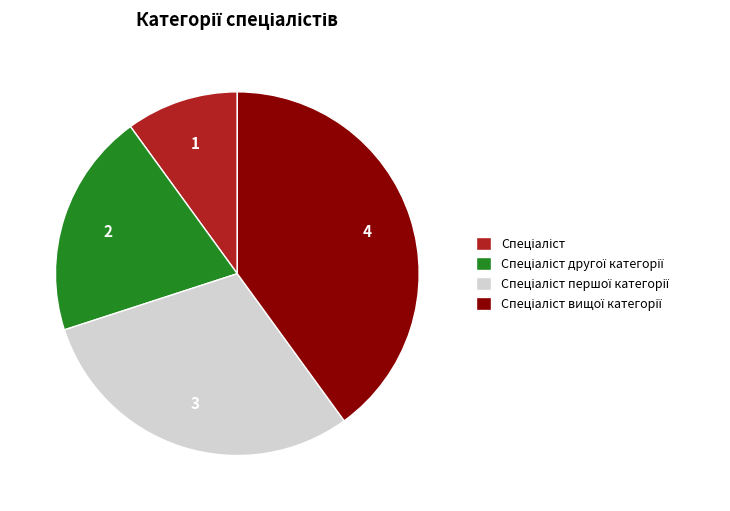

Does any single category account for the majority?

No